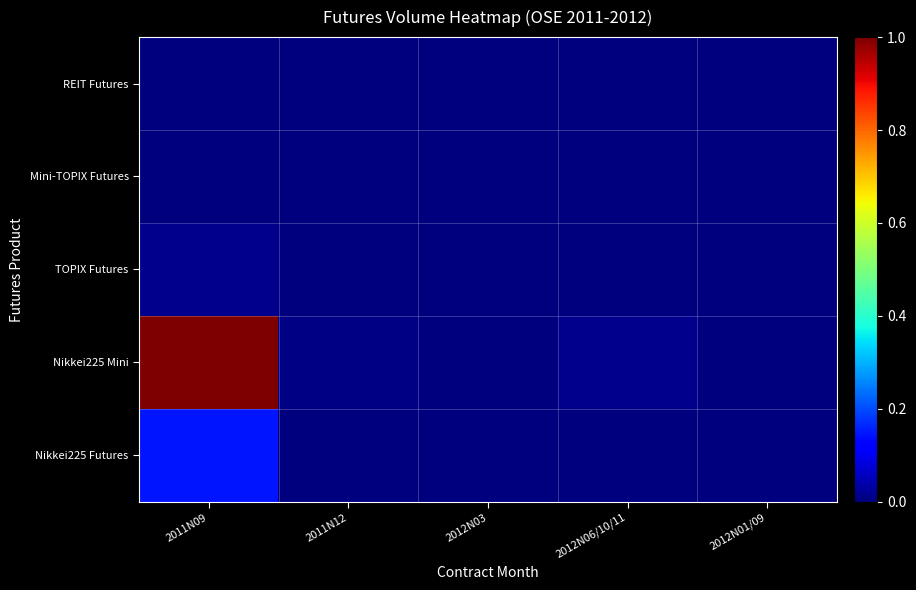

At 2012N03, list the series in order from largest to smallest.

Nikkei225 Mini, Nikkei225 Futures, TOPIX Futures, Mini-TOPIX Futures, REIT Futures